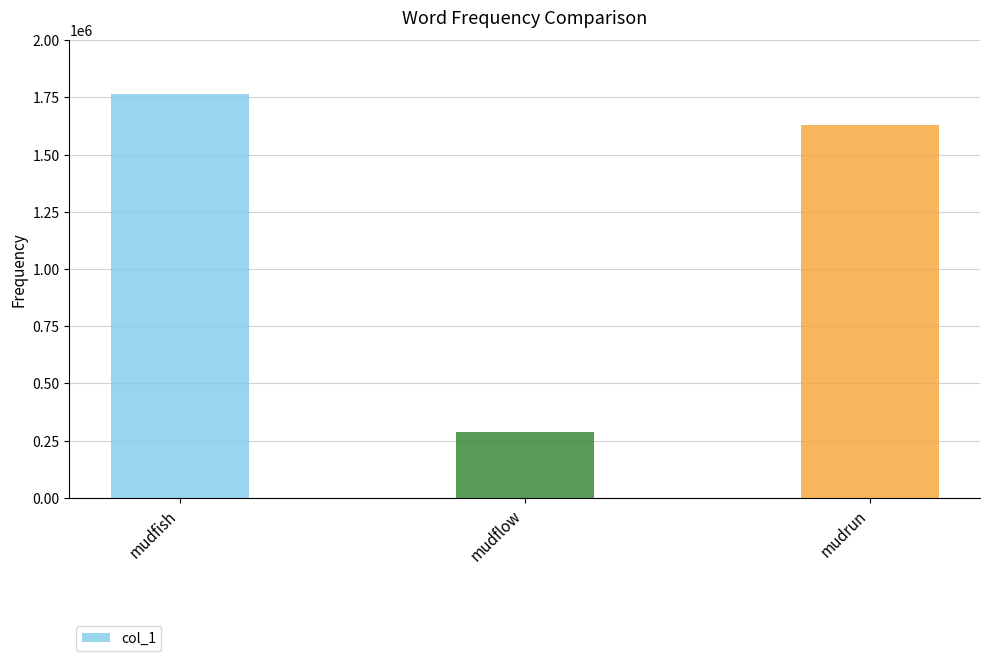

Rank the categories by value from highest to lowest.

mudfish, mudrun, mudflow